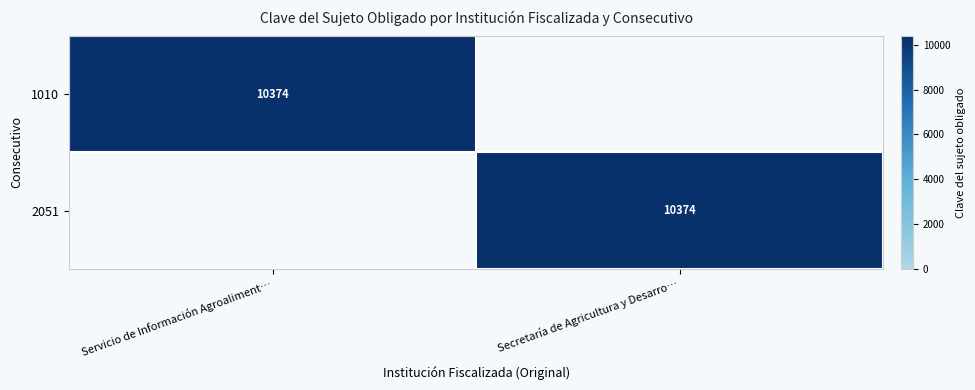

True or false: 1010 has a value of 3917 at Servicio de Información Agroaliment….

False